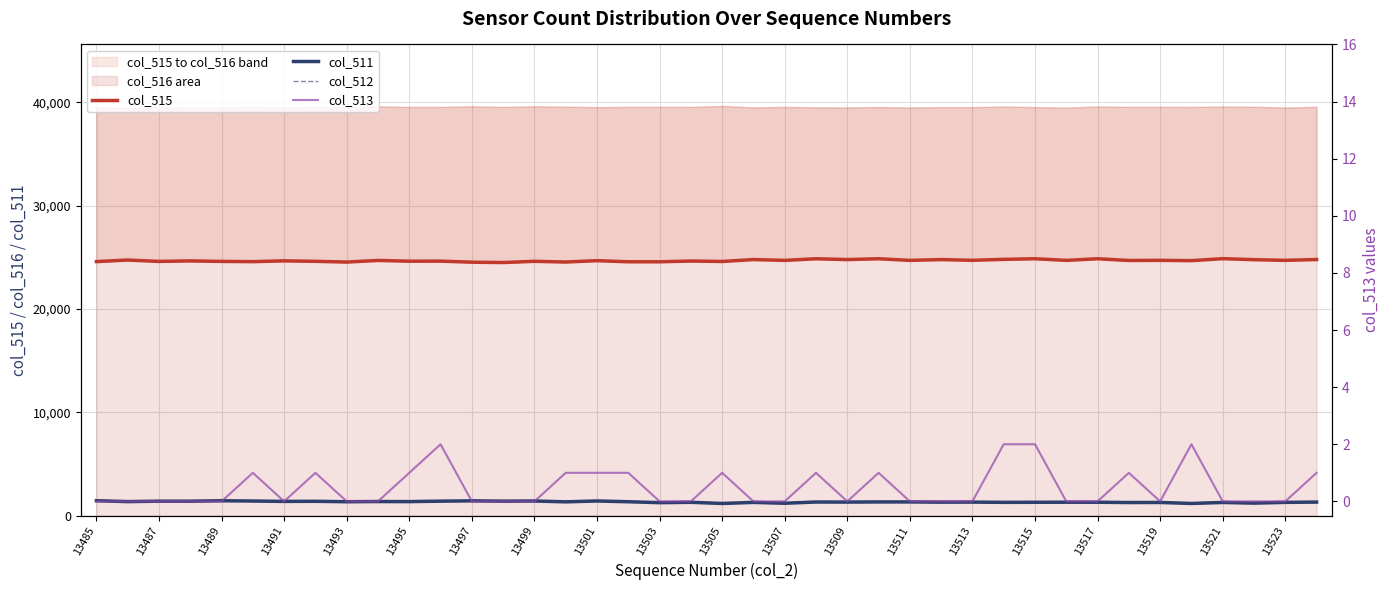

At which label does col_515 first exceed 24690?

13487